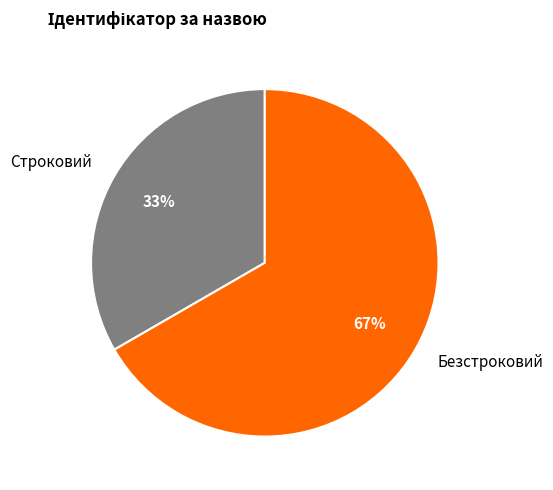

What is the smallest slice in the pie chart?

Строковий